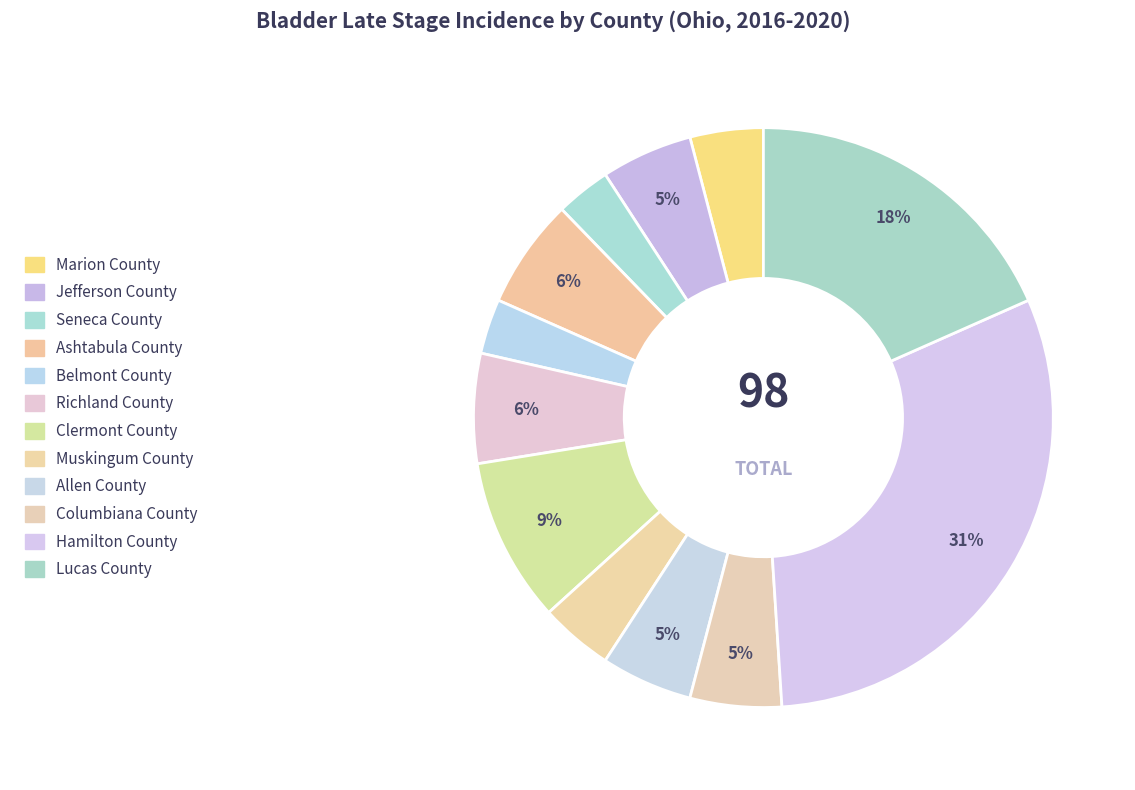

How many segments does this pie chart have?

12